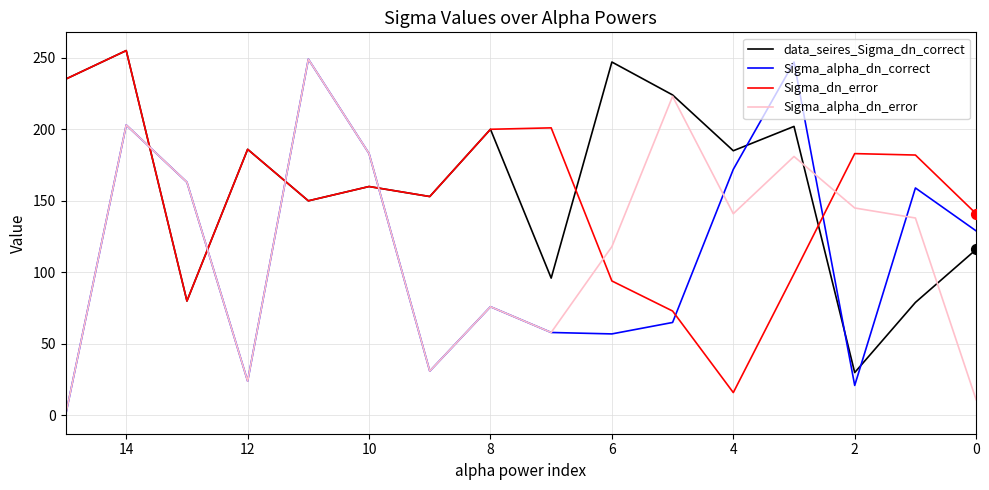

Which series contains the lowest Y value?

Sigma_alpha_dn_correct